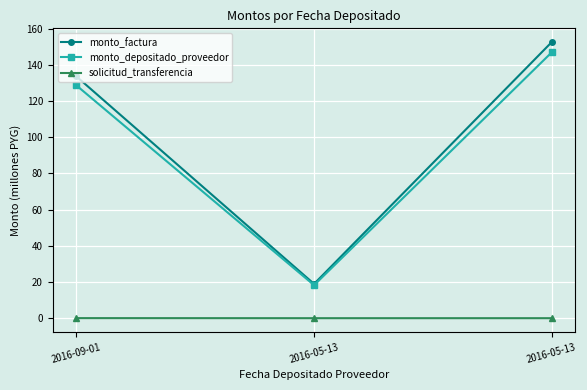

The value of solicitud_transferencia at 2016-09-01 is 0.1. True or false?

False